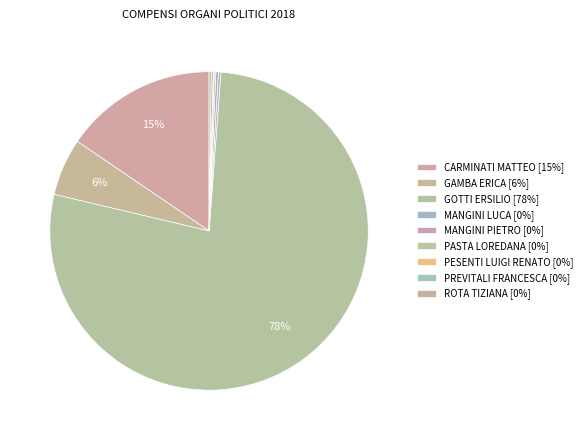

Which category has the smallest portion of the pie?

PESENTI LUIGI RENATO